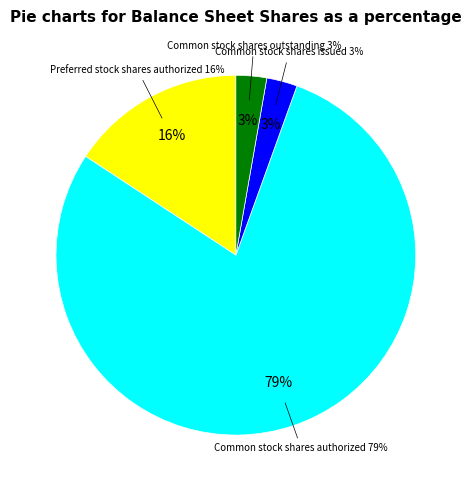

Combined, do Common stock shares outstanding and Preferred stock shares authorized account for over 50%?

No